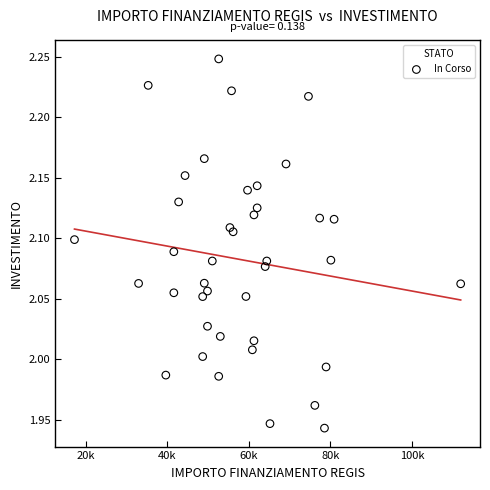

What is the range of X values (max minus min)?

94665.7